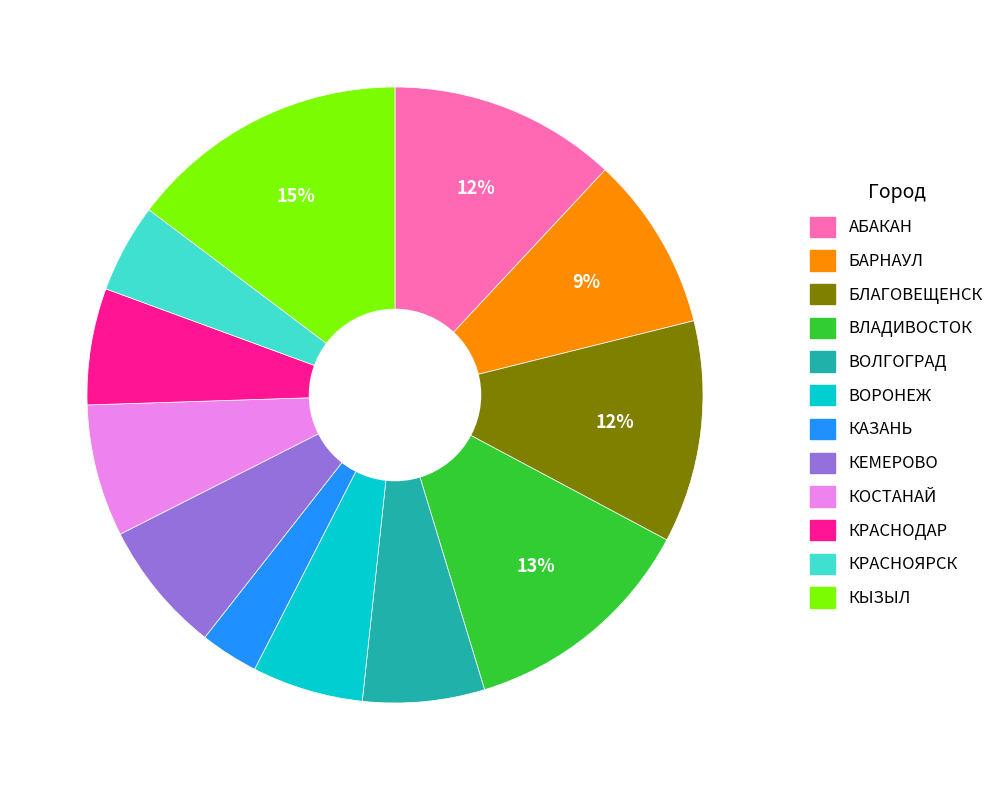

To the nearest percent, what is the difference between the largest and smallest slice percentages?

12%